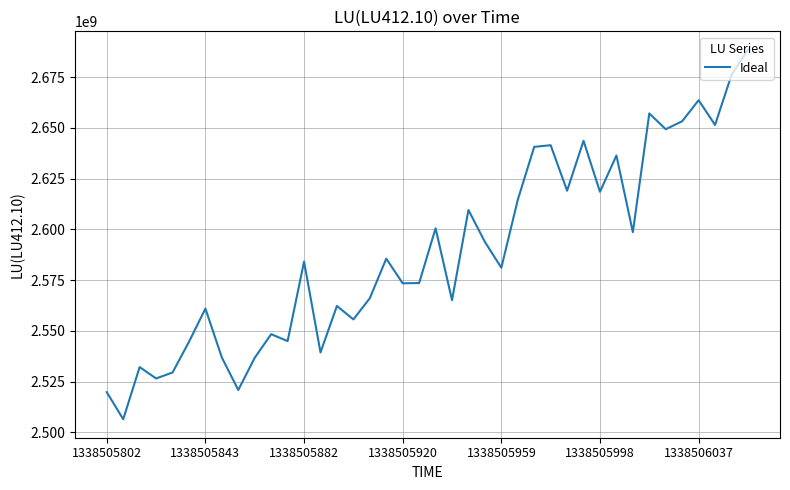

What is the maximum value shown in the chart?

2688434304